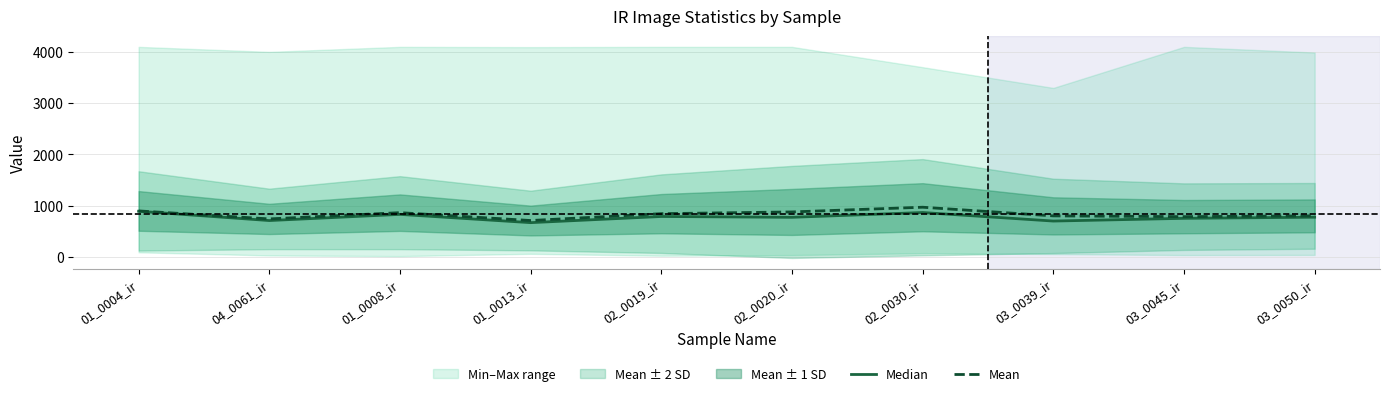

True or false: Median and Mean intersect in this chart.

False